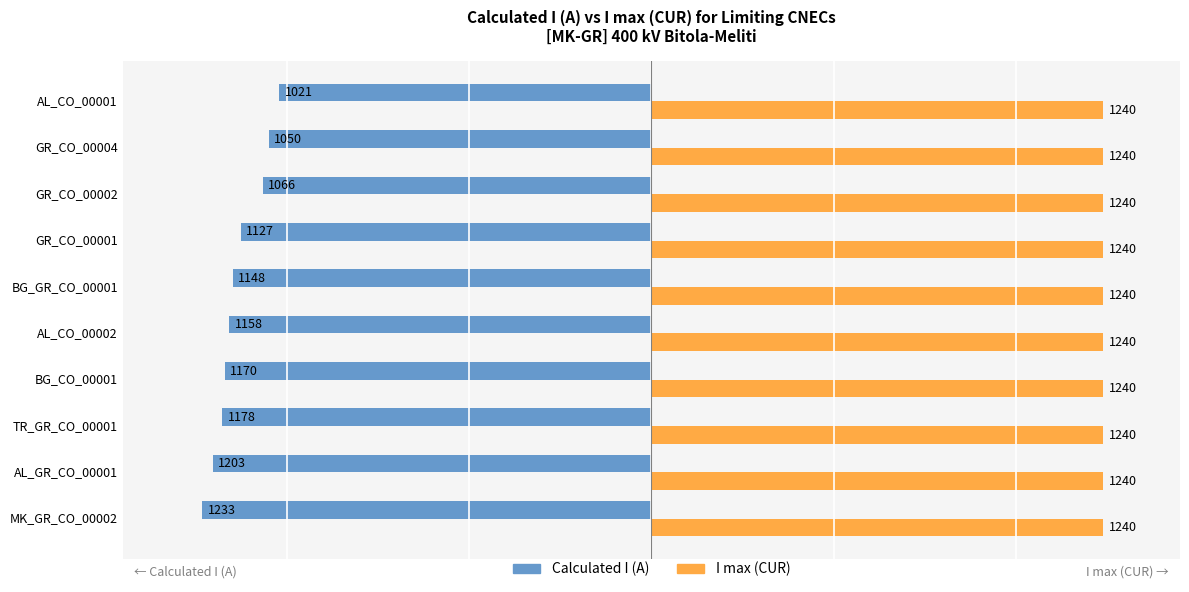

Which series has the largest range (max minus min)?

Calculated I (A)